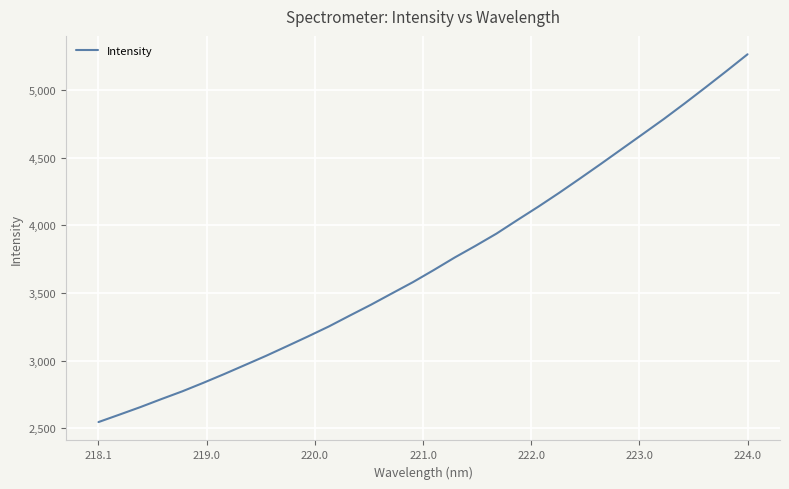

Is this an area chart (filled region under the line)?

No